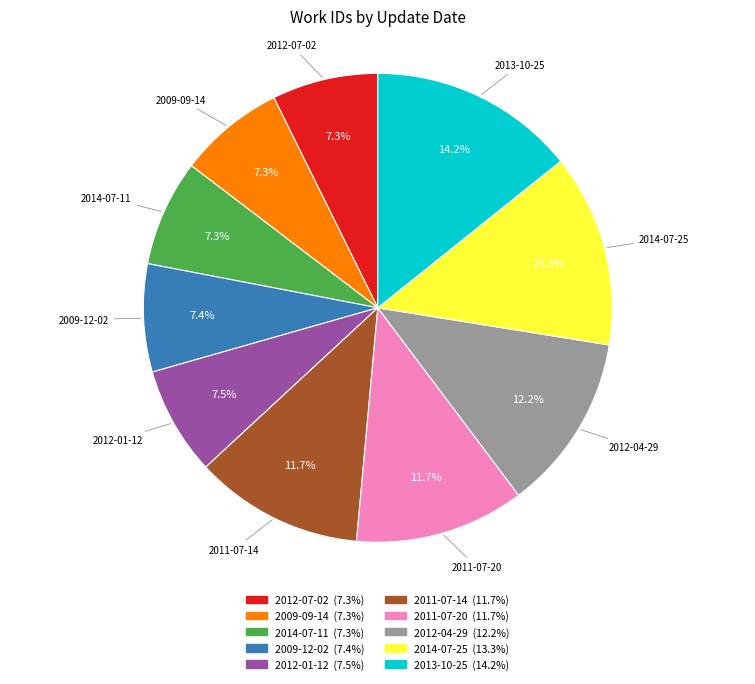

What is the total percentage of 2011-07-20 and 2014-07-25?

25.0%